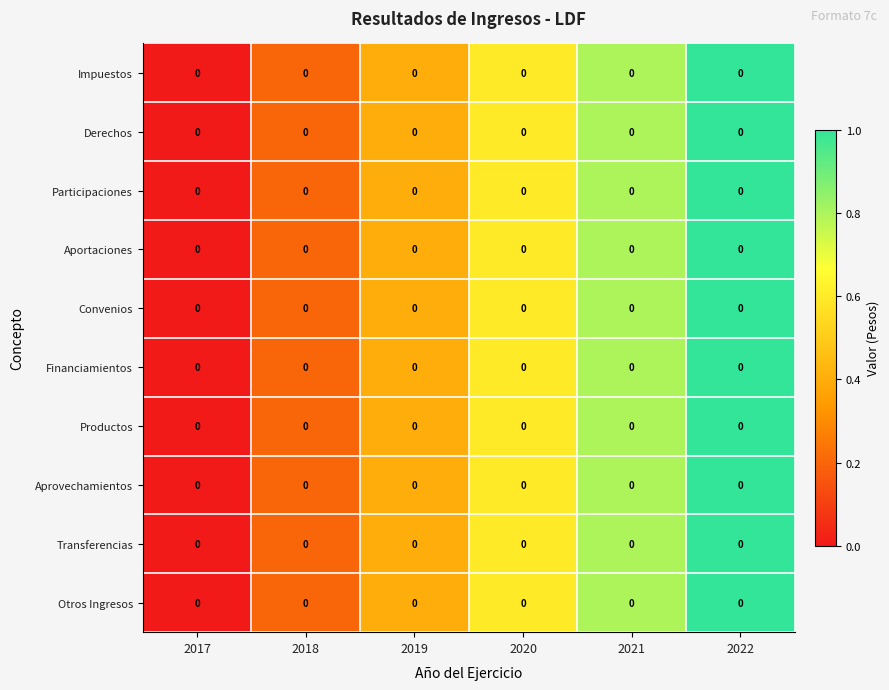

What is the sum of the Impuestos values at 2018 and 2022?

1.2